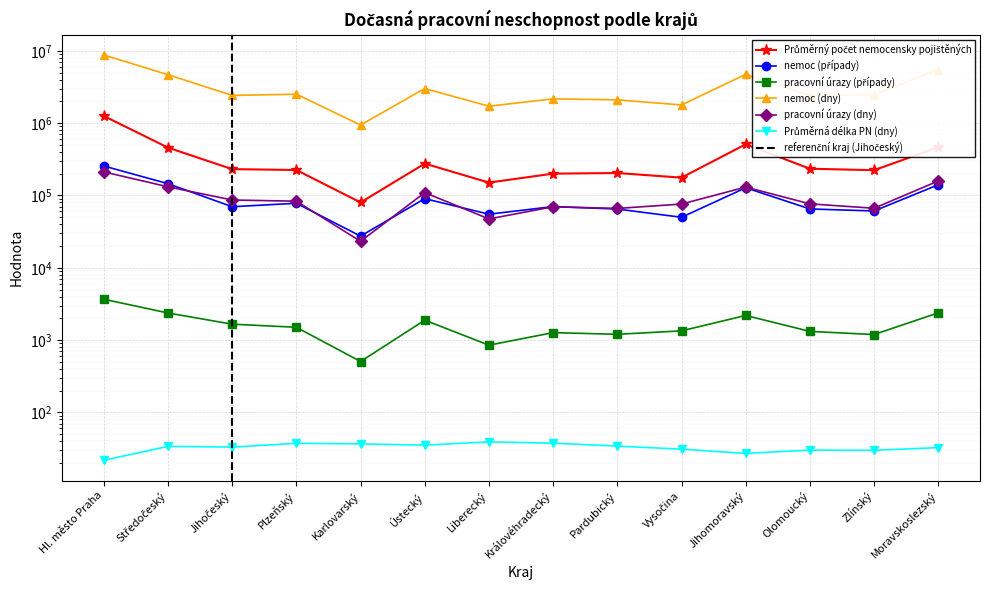

Which series has the largest total across all categories?

nemoc (dny)